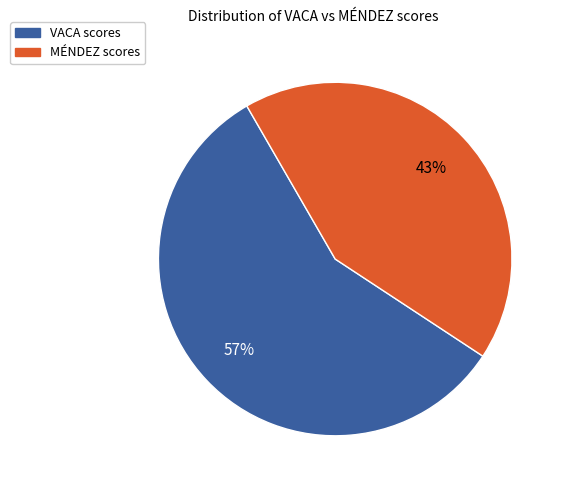

To the nearest percent, what is the average slice percentage?

50%